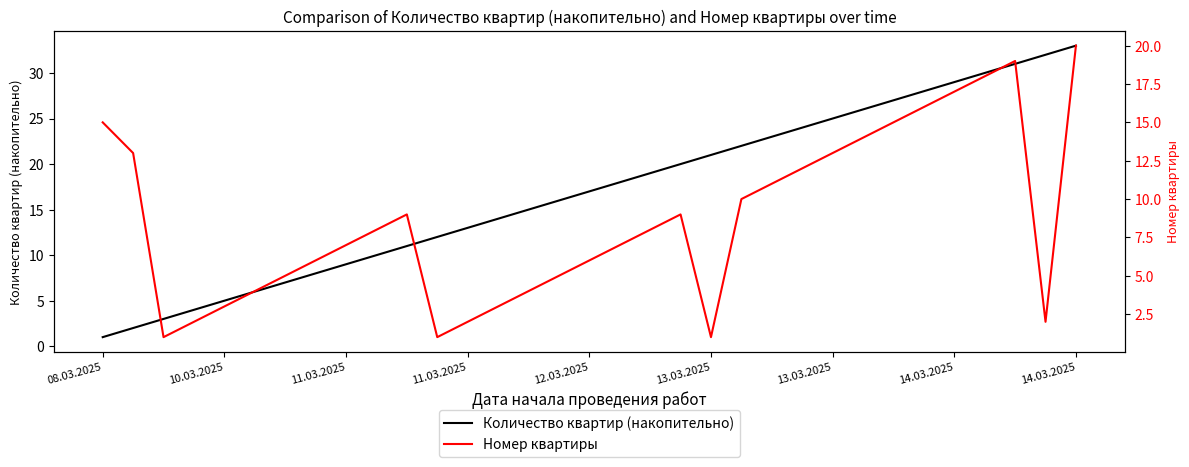

Reading left to right, transcribe all the data shown in this chart.

Количество квартир (накопительно): 1	2	3	4	5	6	7	8	9	10	11	12	13	14	15	16	17	18	19	20	21	22	23	24	25	26	27	28	29	30	31	32	33
Номер квартиры: 15	13	1	2	3	4	5	6	7	8	9	1	2	3	4	5	6	7	8	9	1	10	11	12	13	14	15	16	17	18	19	2	20